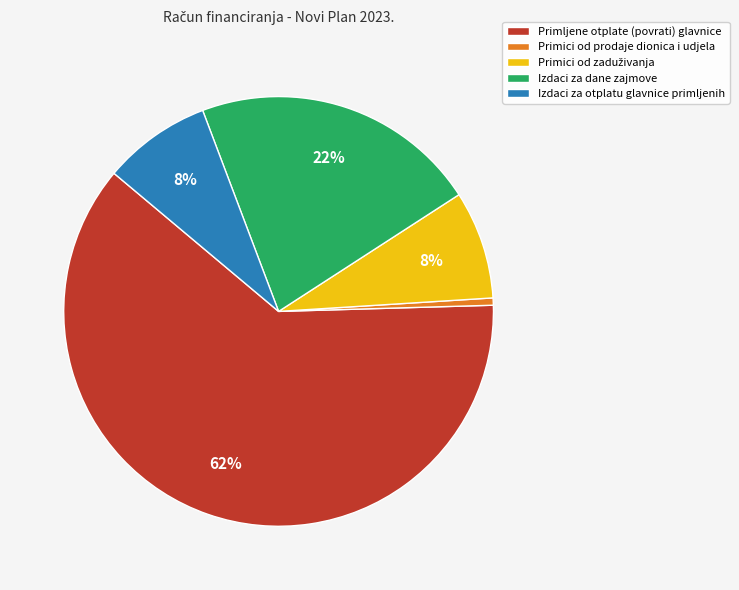

To the nearest percent, what portion does Izdaci za otplatu glavnice primljenih represent?

8%